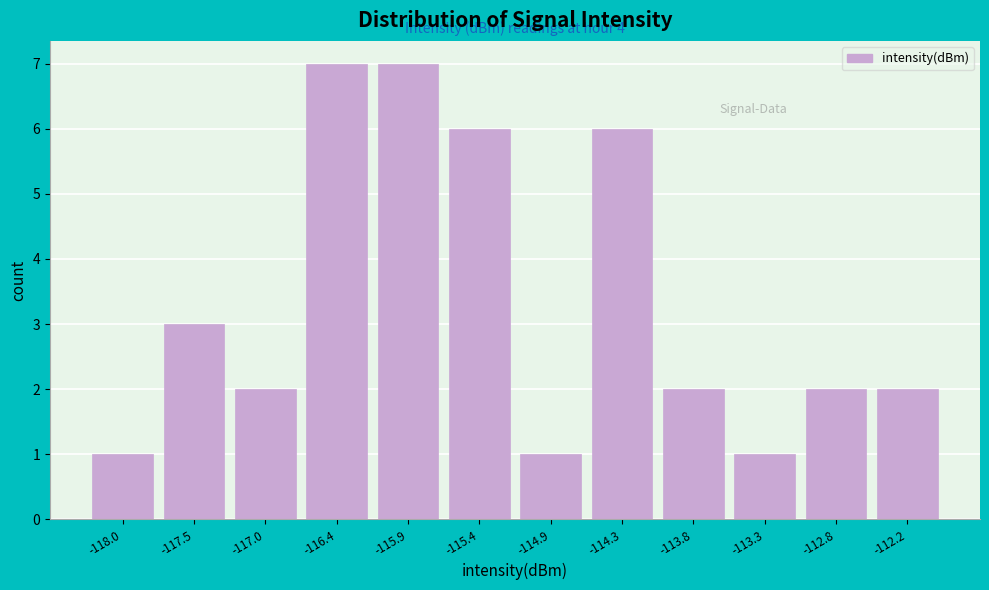

Reading left to right, what are all the values shown in this chart?

1	3	2	7	7	6	1	6	2	1	2	2